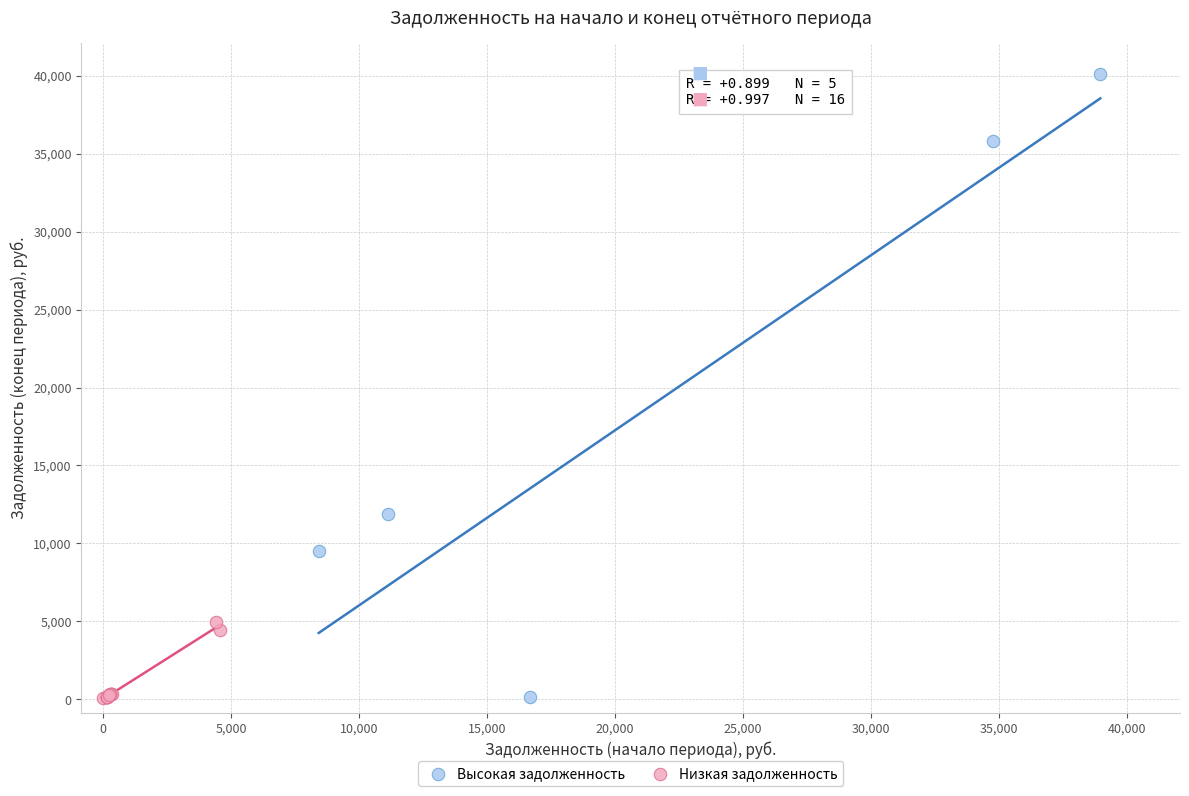

What are all the series names shown in the legend?

Высокая задолженность, Низкая задолженность